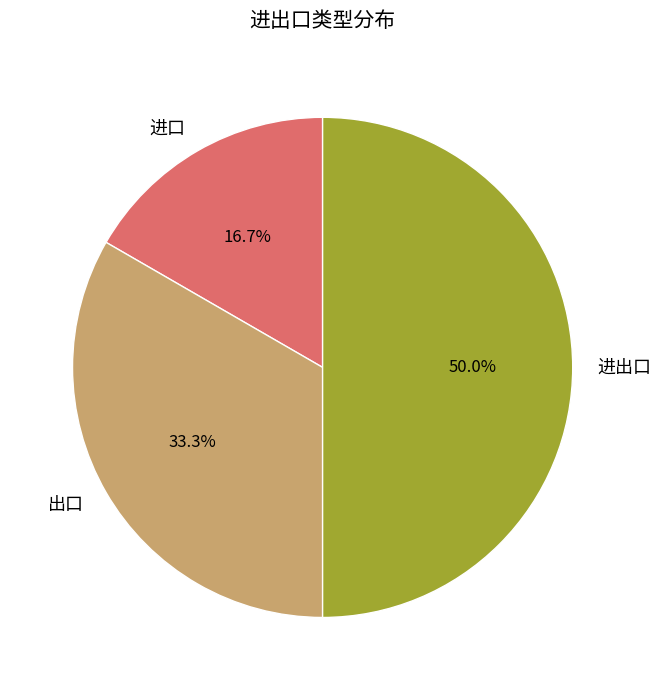

To the nearest percent, what is the difference between the 出口 and 进出口 slice percentages?

17%